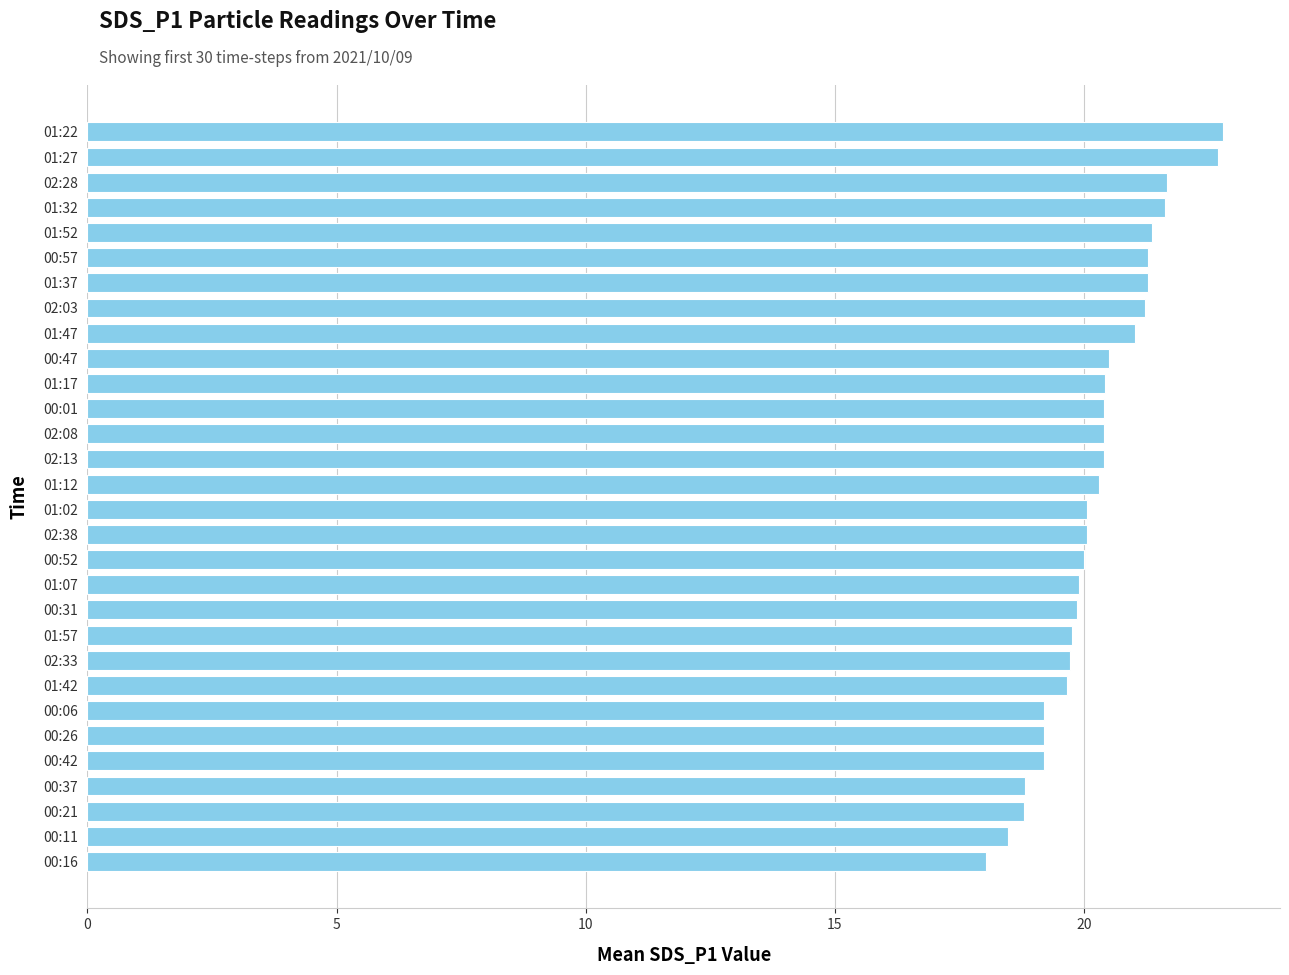

What is the label of the 2nd bar from the top?

01:27